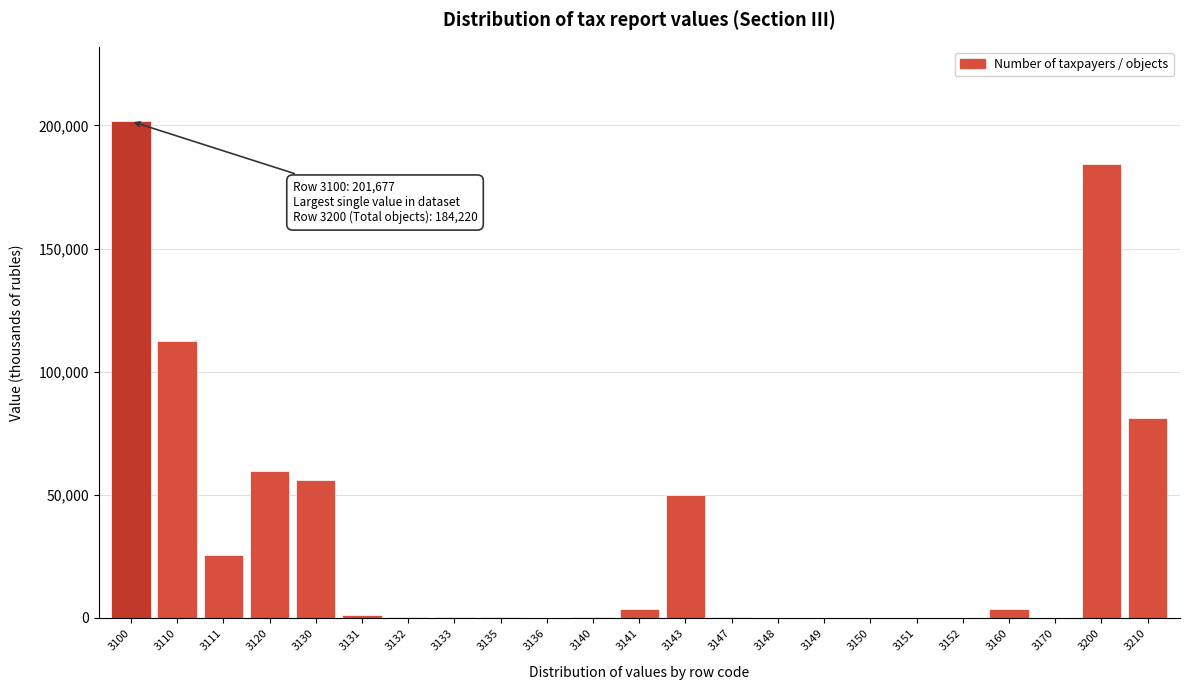

What is the change in value from 3100 to 3130?

-145532